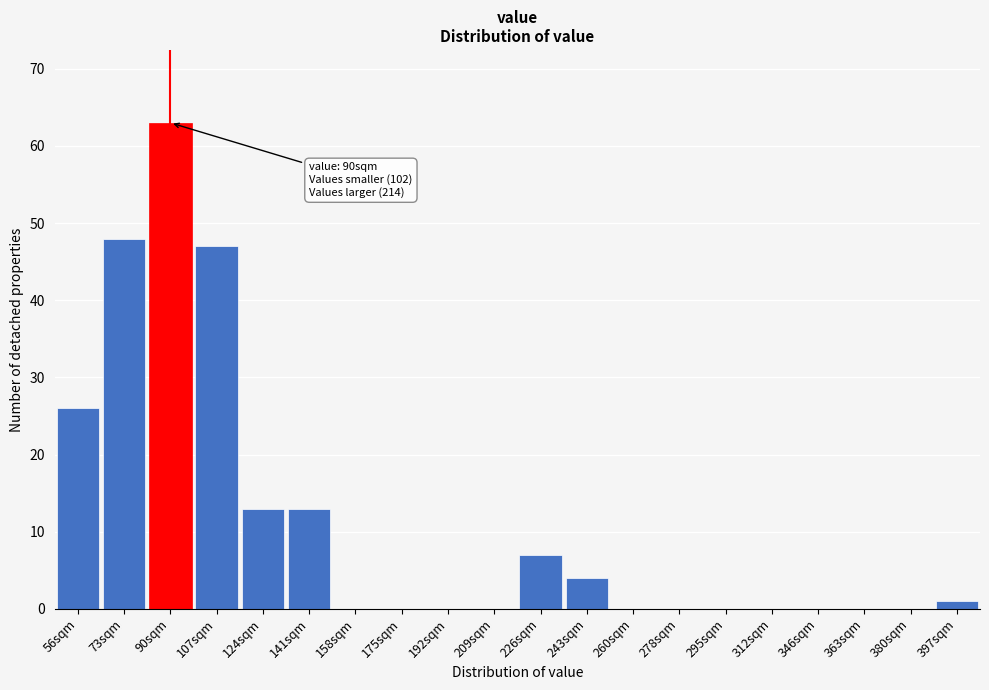

Reading left to right, what are all the values shown in this chart?

56sqm=26	73sqm=48	90sqm=63	107sqm=47	124sqm=13	141sqm=13	158sqm=0	175sqm=0	192sqm=0	209sqm=0	226sqm=7	243sqm=4	260sqm=0	278sqm=0	295sqm=0	312sqm=0	346sqm=0	363sqm=0	380sqm=0	397sqm=1